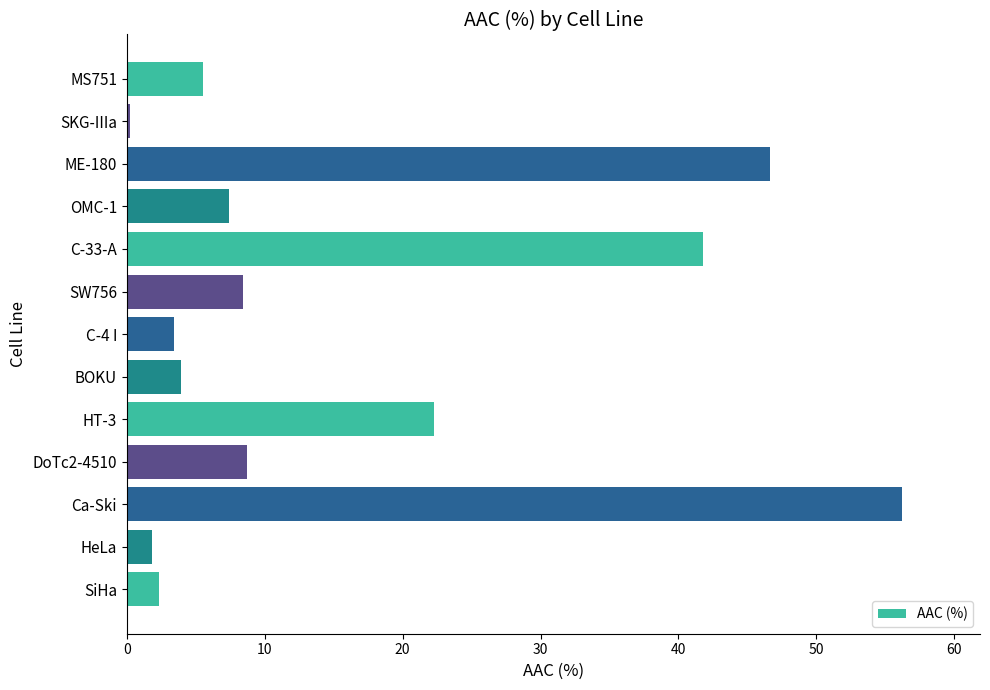

At which label is the value closest to 28?

HT-3